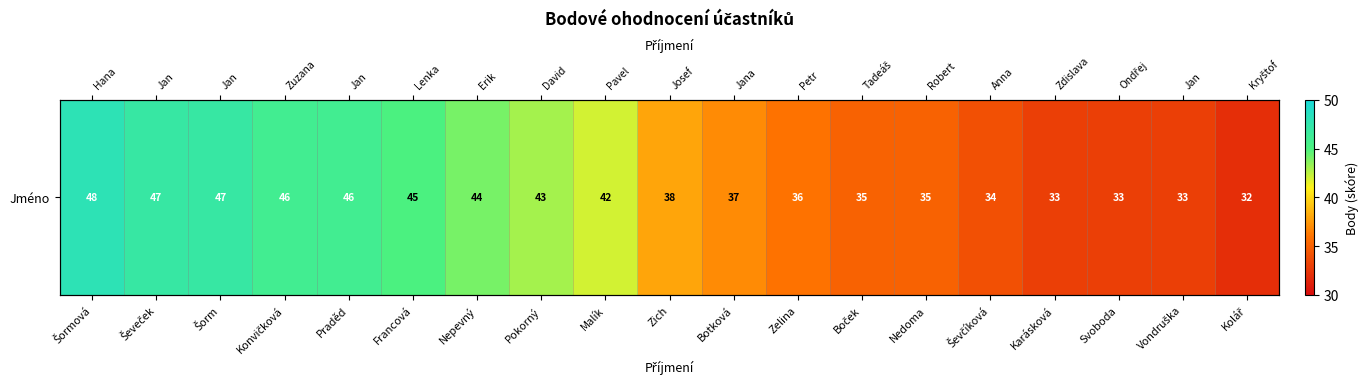

List the labels in order of value, largest first.

Šormová, Ševeček, Šorm, Konvičková, Praděd, Francová, Nepevný, Pokorný, Malík, Zich, Botková, Zelina, Boček, Nedoma, Ševčíková, Karásková, Svoboda, Vondruška, Kolář